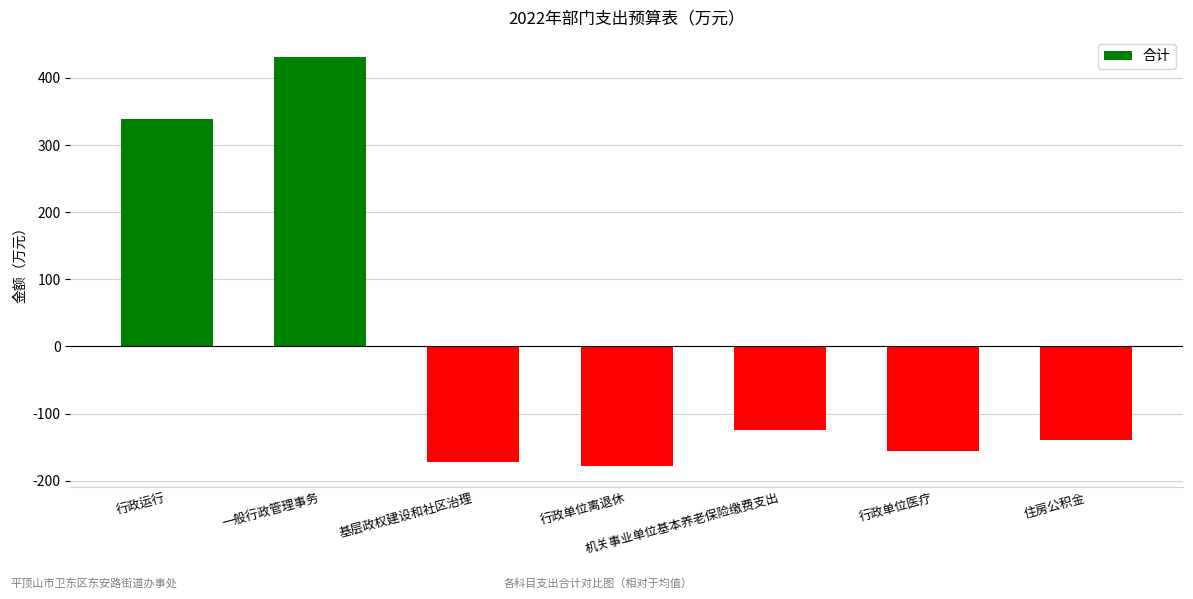

Reading left to right, transcribe all the data shown in this chart.

行政运行=338.6	一般行政管理事务=430.6	基层政权建设和社区治理=-171.6	行政单位离退休=-178.6	机关事业单位基本养老保险缴费支出=-124.5	行政单位医疗=-155.3	住房公积金=-139.2